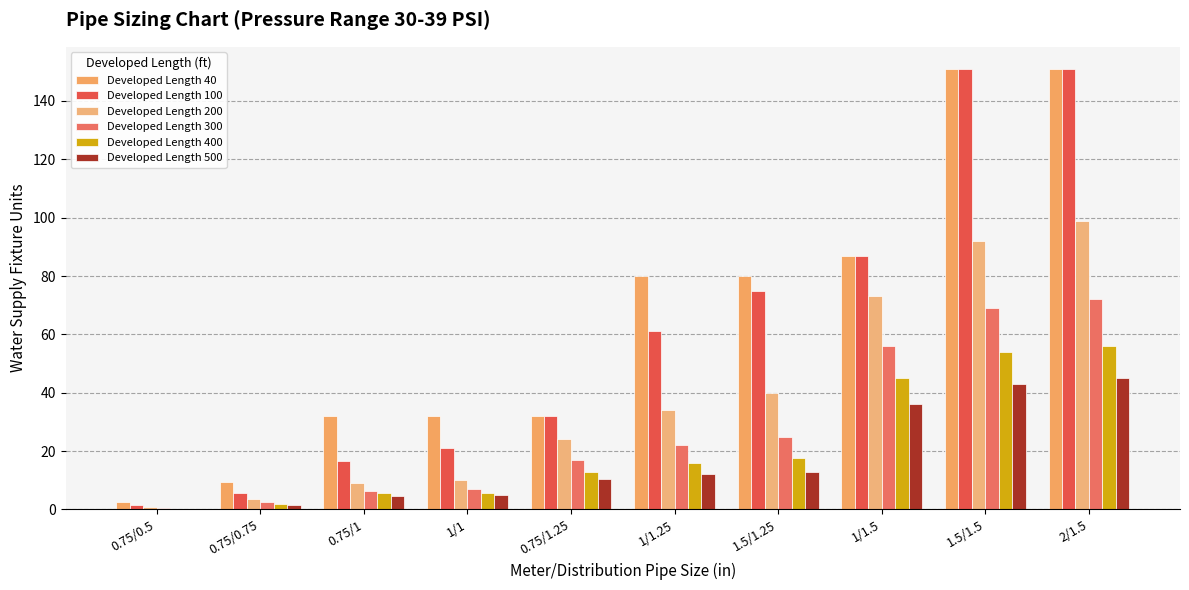

At which label does Developed Length 200 first exceed 34?

1.5/1.25